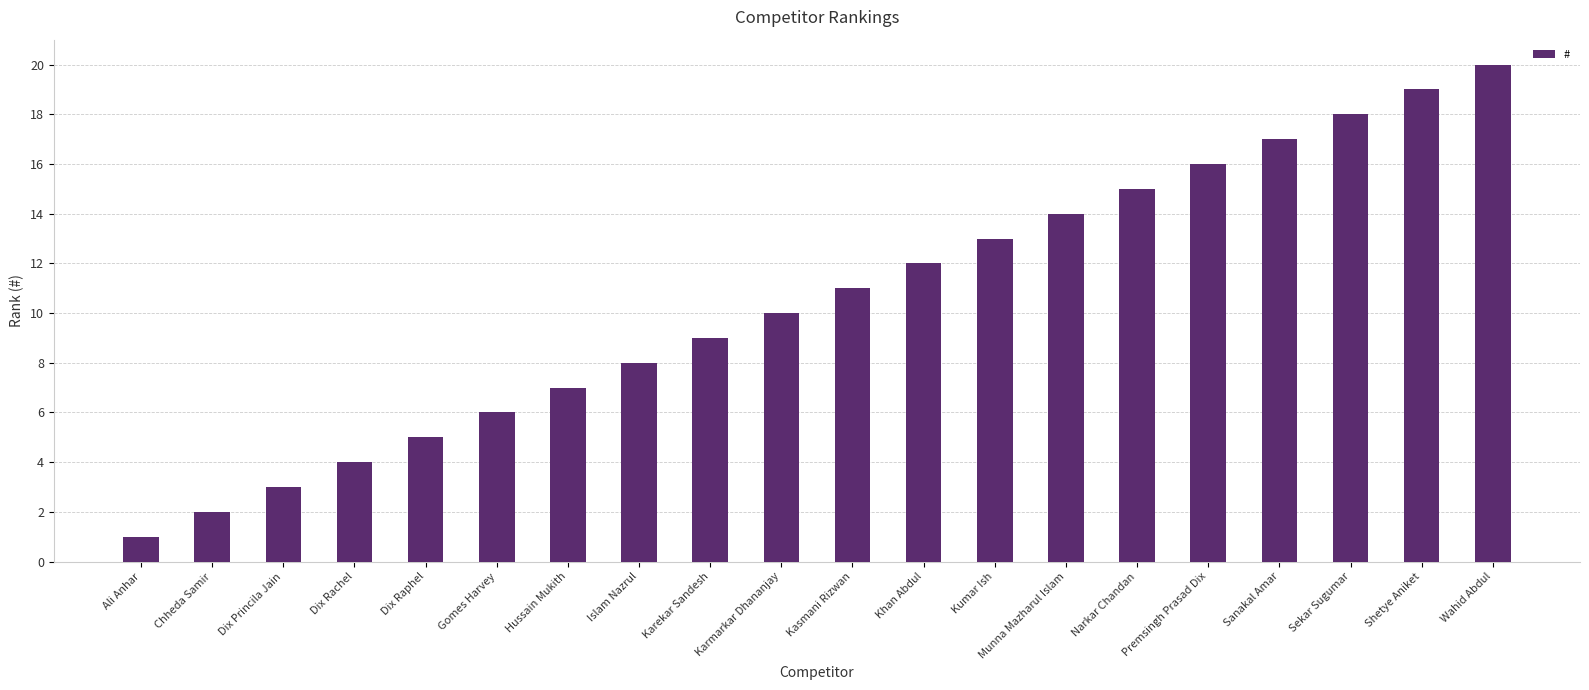

What is the difference between the values at Kumar Ish and Karmarkar Dhananjay?

3